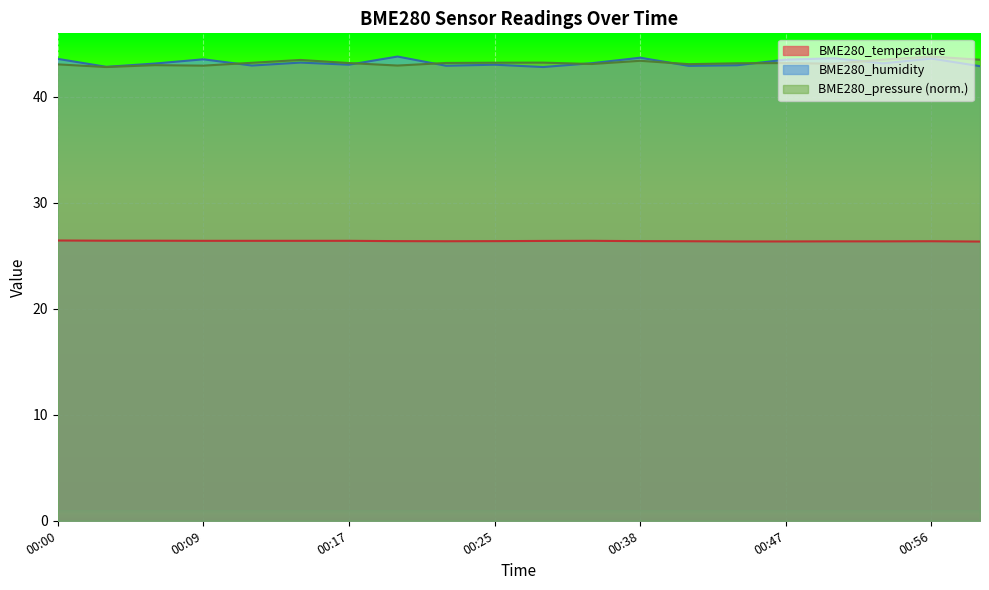

True or false: BME280_temperature has more than 0 points higher than both neighbors.

True